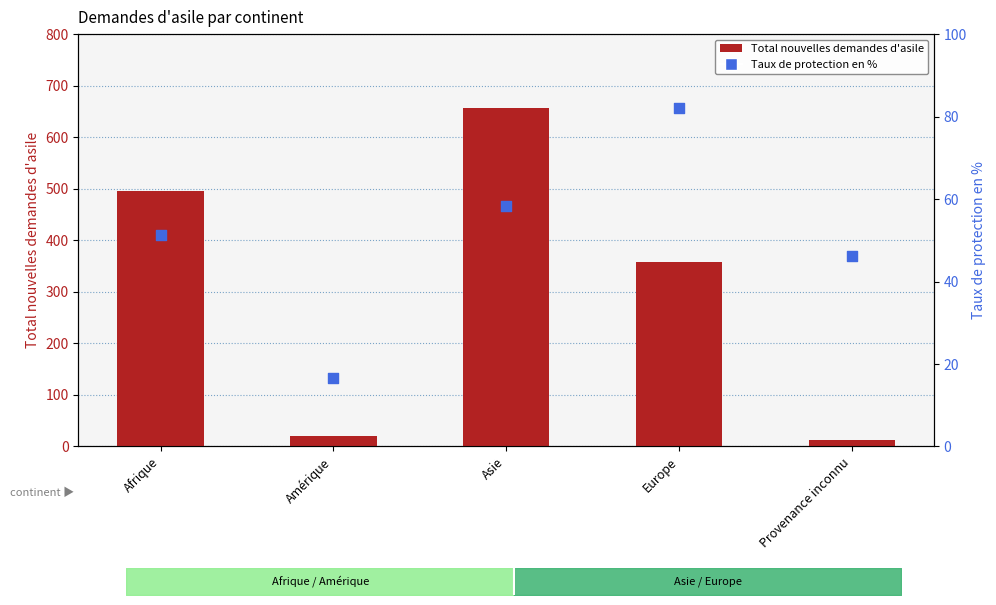

Which series reaches the minimum Y coordinate?

Total nouvelles demandes d'asile